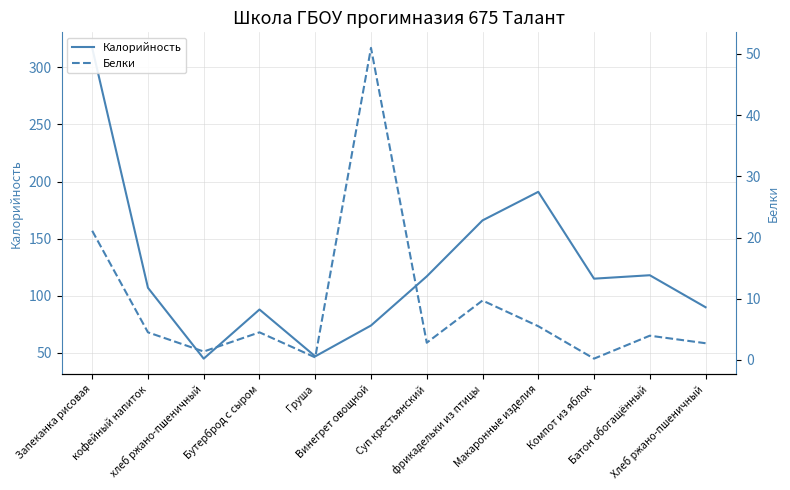

At which label is Калорийность closest to 181?

Макаронные изделия